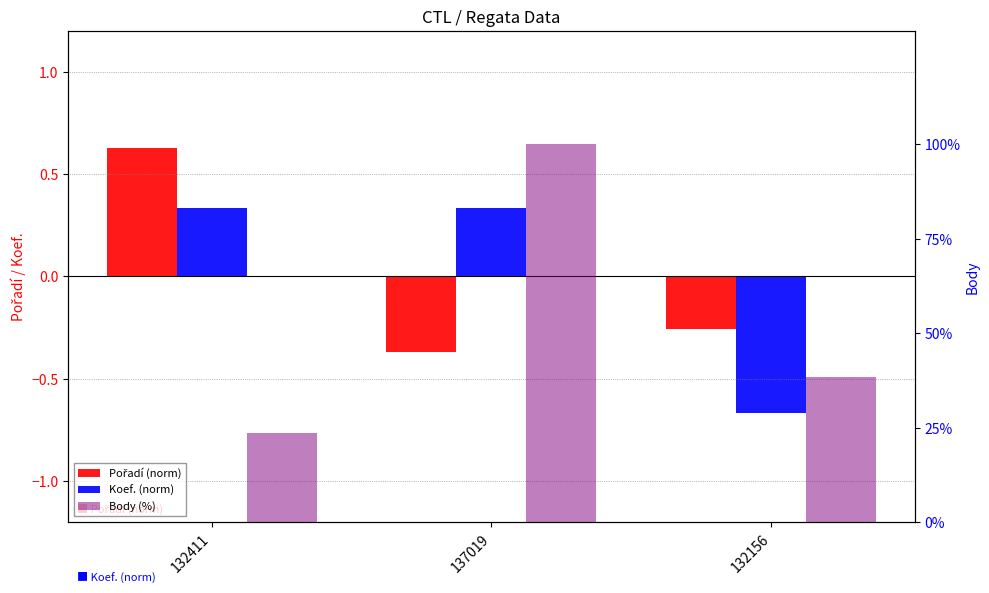

At which label does Pořadí (norm) reach its minimum?

137019